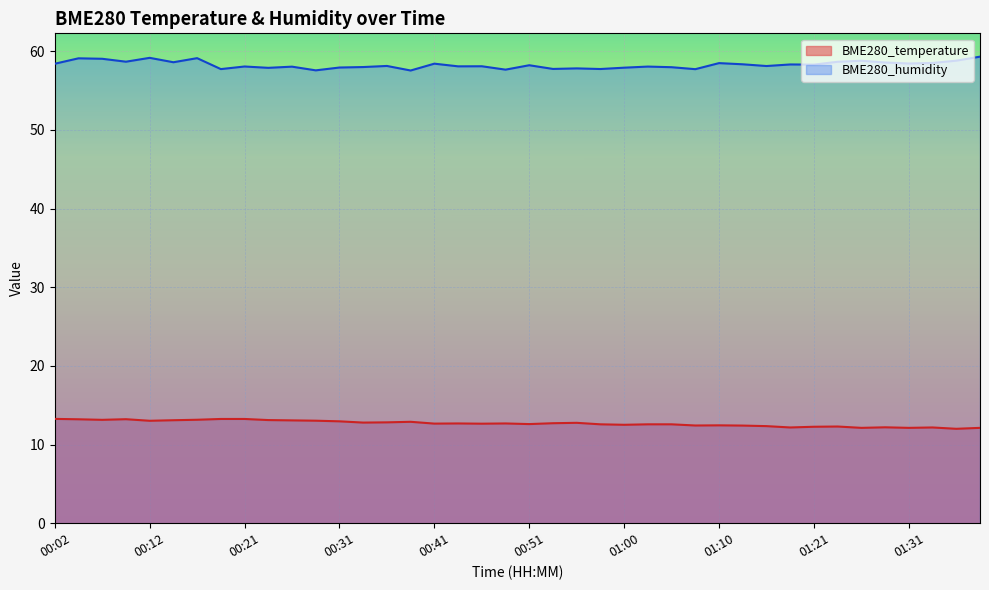

How many lines are shown in the chart?

2